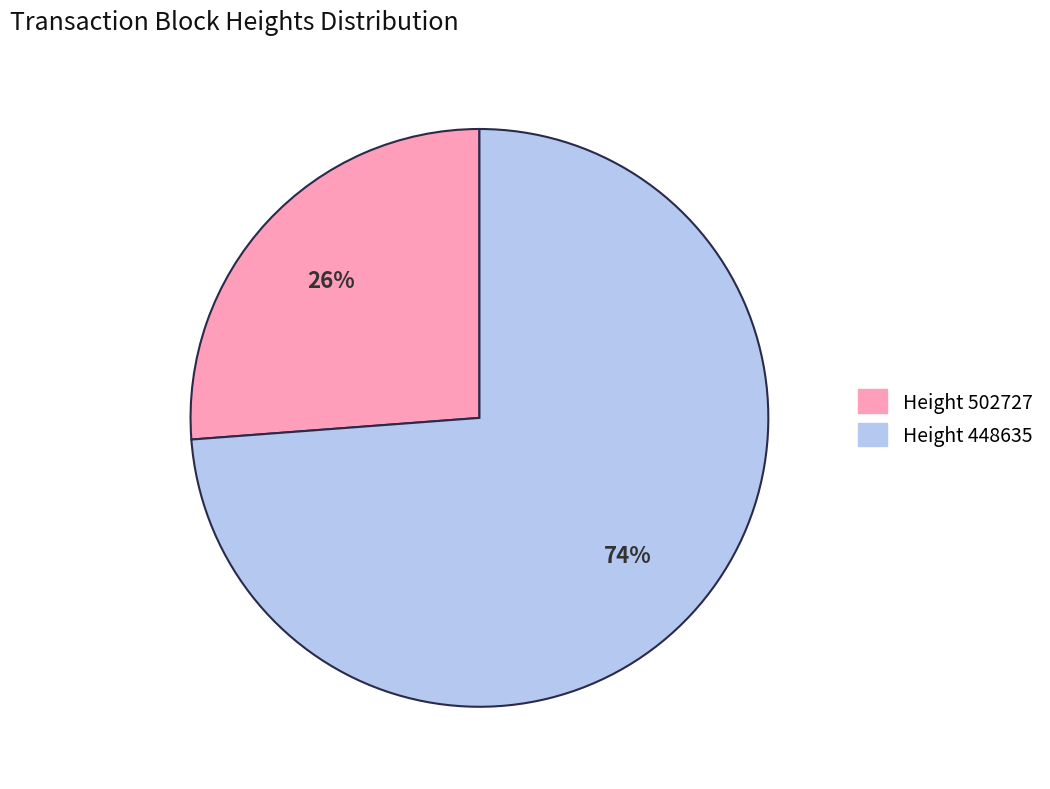

Is there a majority slice in this chart?

Yes